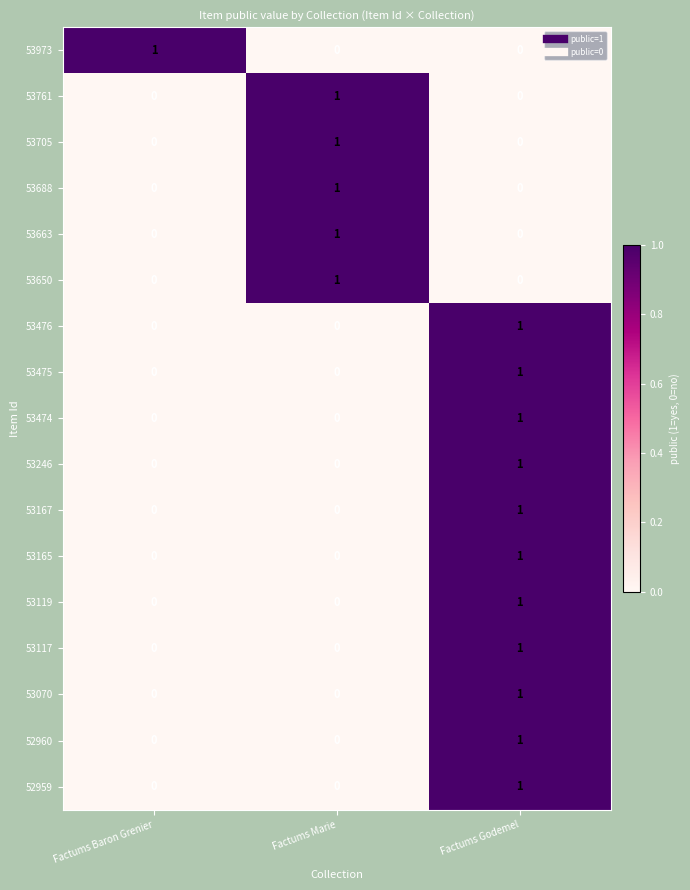

At how many categories does at least one series exceed 0?

3